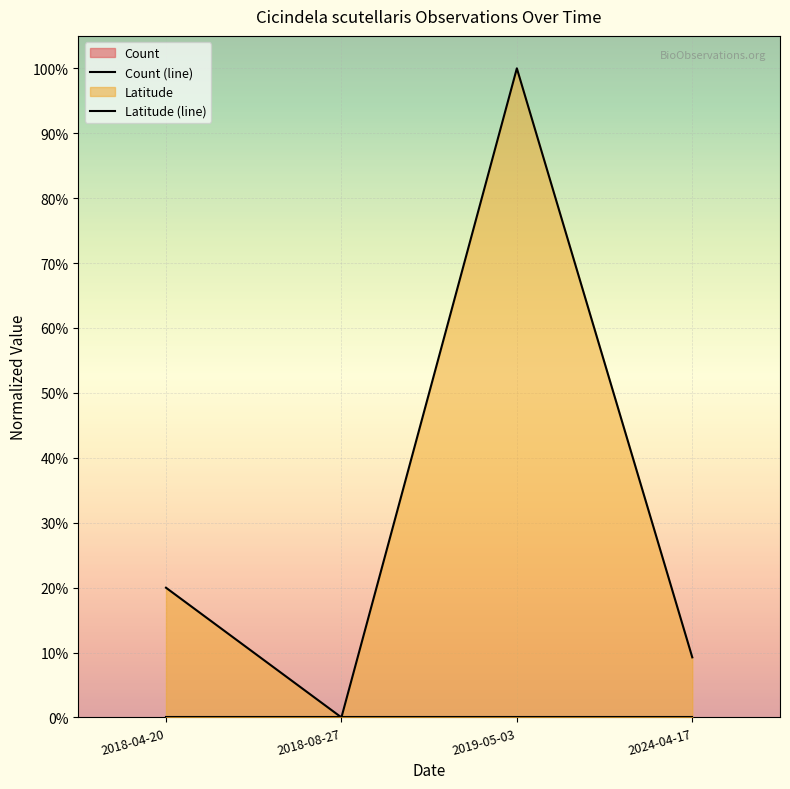

Does the chart display data point markers on the line(s)?

No